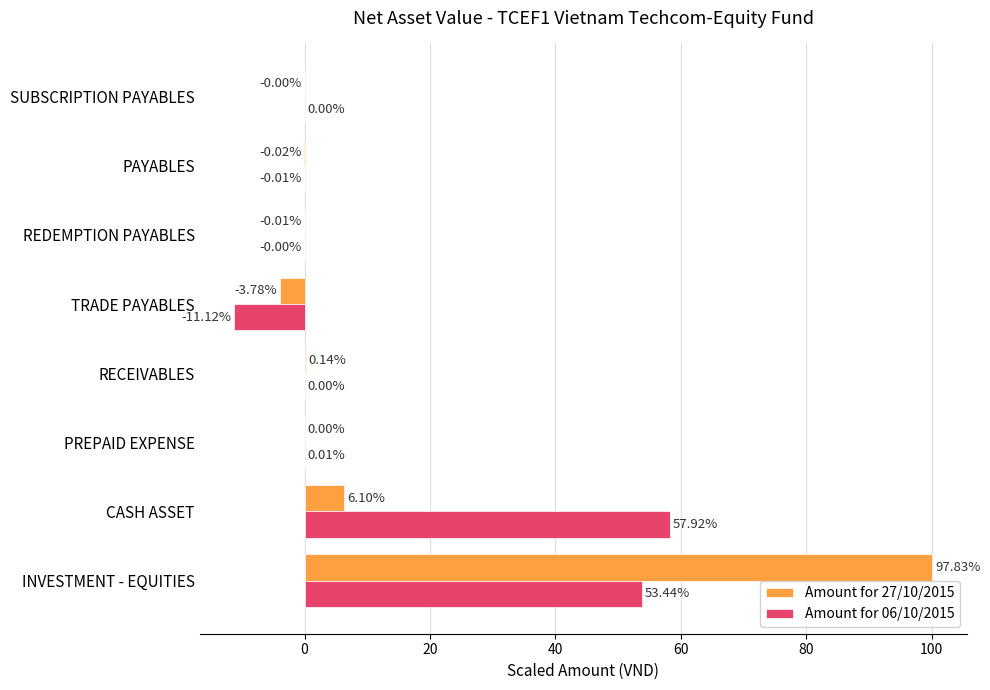

At which category is the sum across all series the highest?

INVESTMENT - EQUITIES